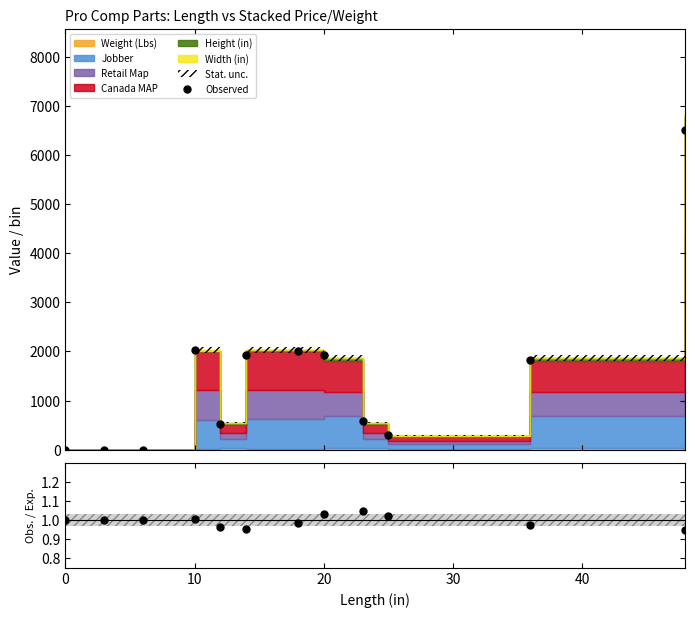

In Observed, how many points are higher than both neighbors (excluding endpoints)?

2